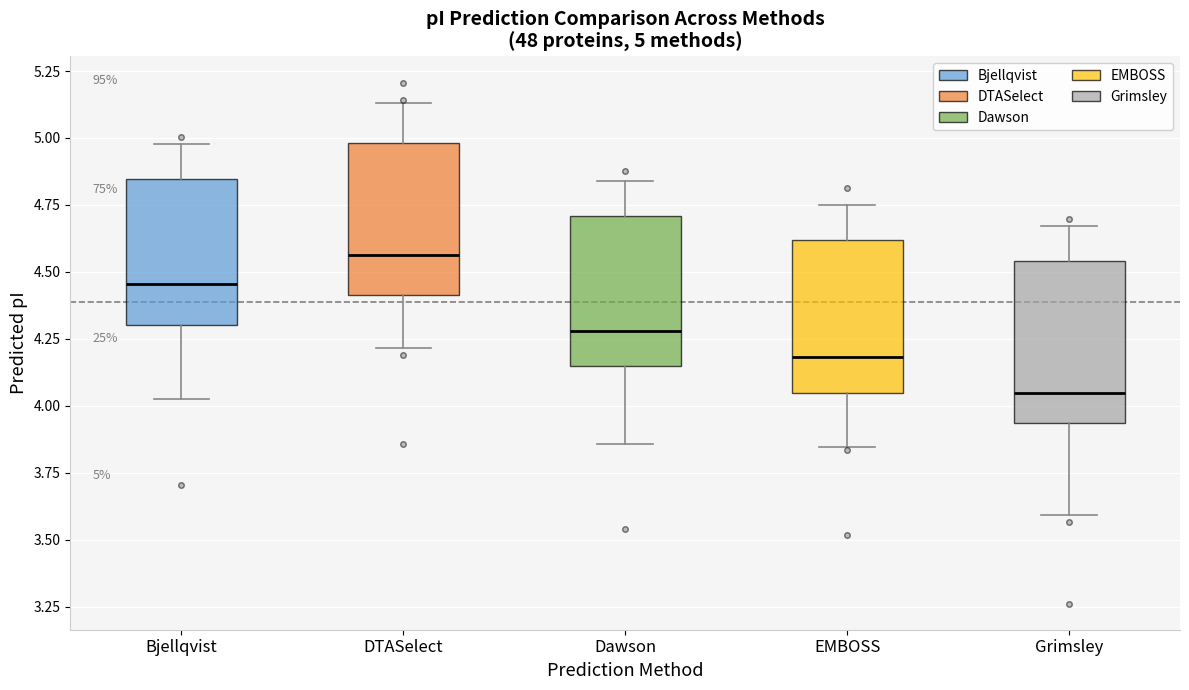

Which box has the lowest median line?

Grimsley